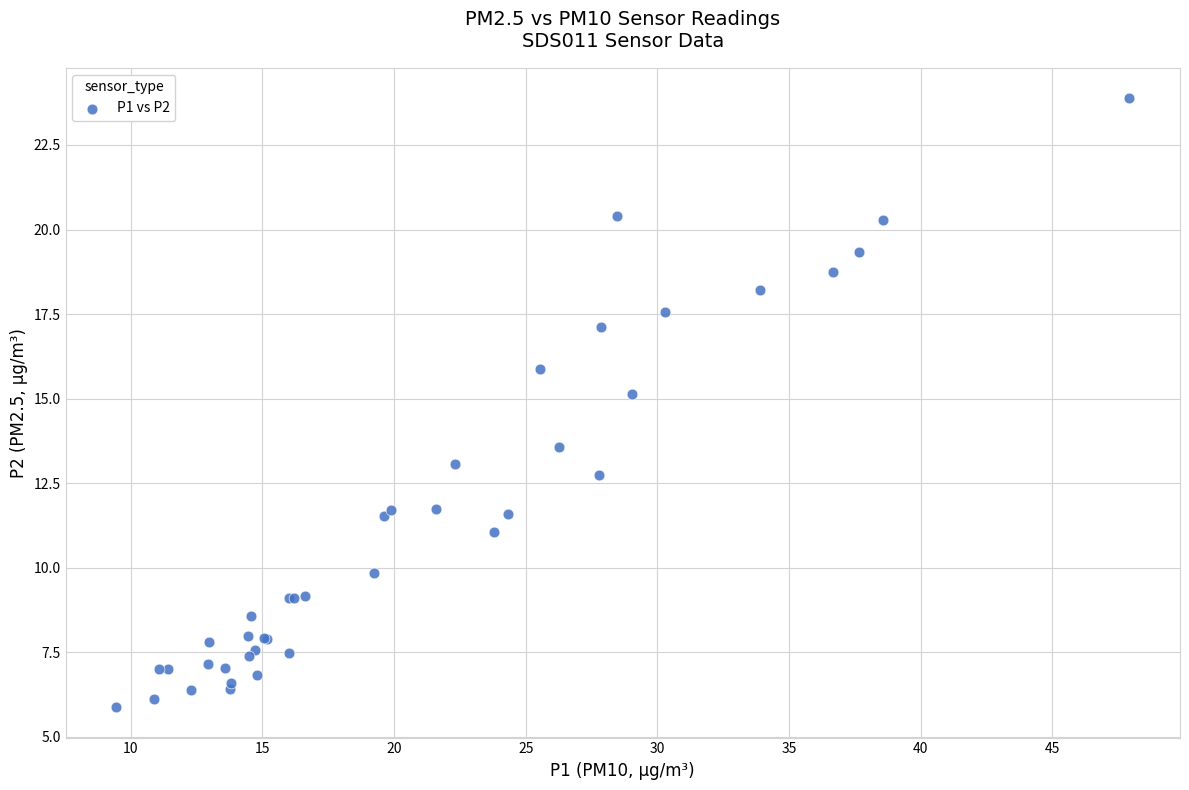

What Y value in the scatter plot is closest to 14?

13.6